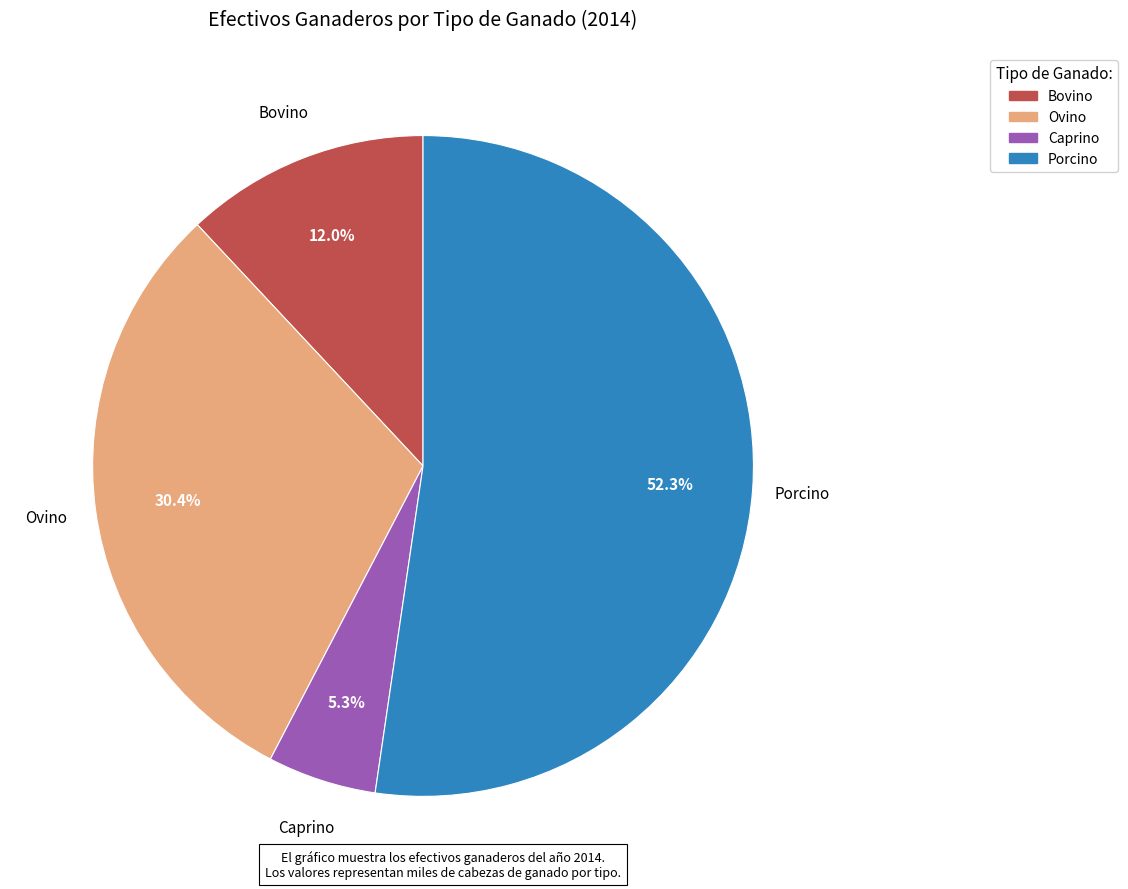

What is the total percentage of Caprino and Bovino?

17.3%